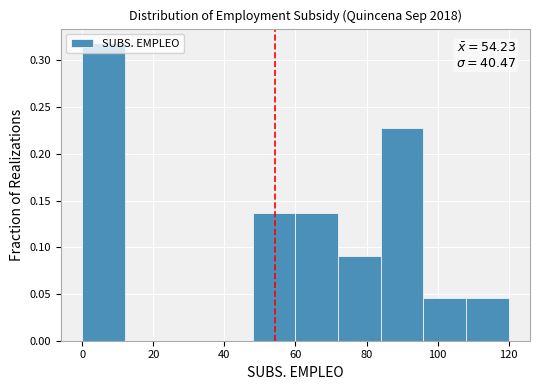

Which range on the x-axis has the tallest bar?

0 to 12